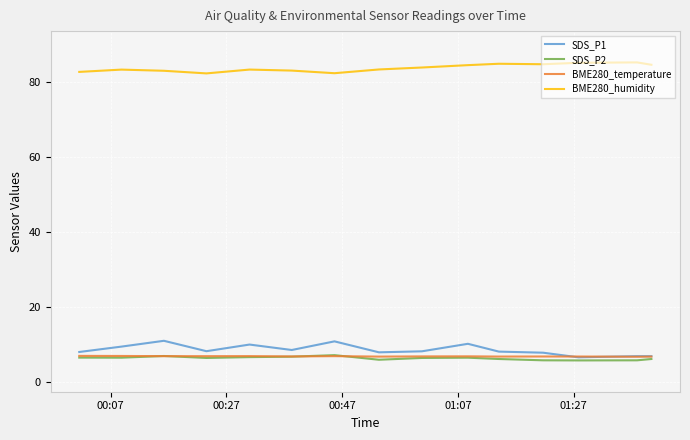

What are all the series names shown in the legend?

SDS_P1, SDS_P2, BME280_temperature, BME280_humidity